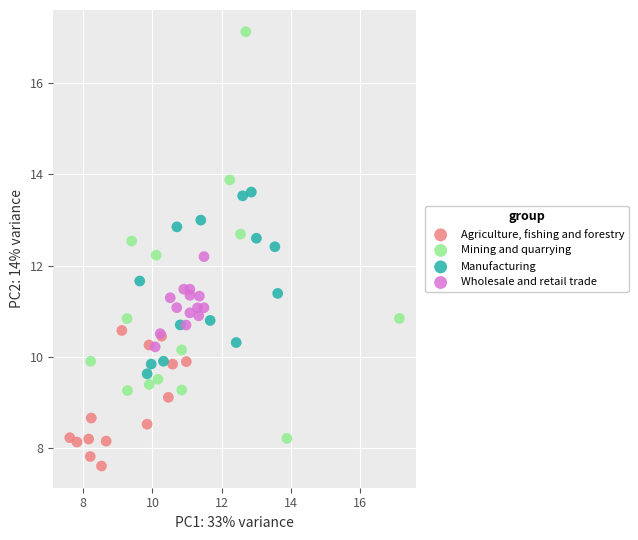

Which series contains the highest Y value?

Mining and quarrying